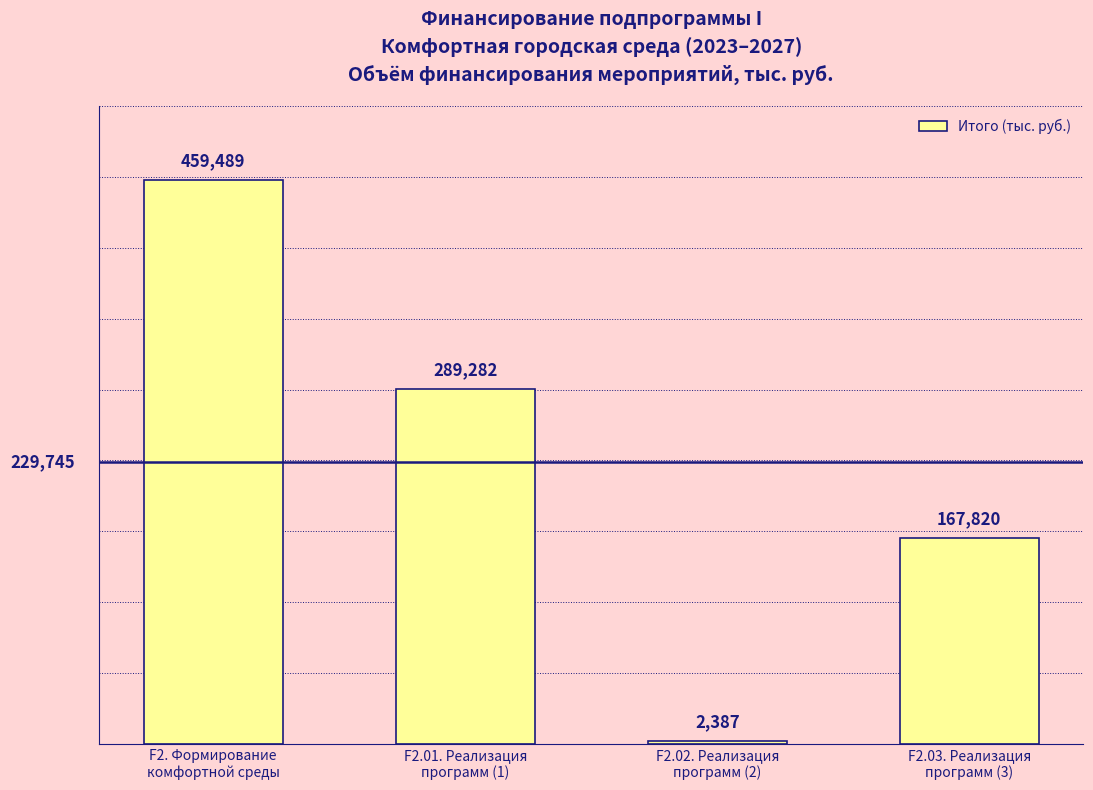

What is the average value?

229744.6